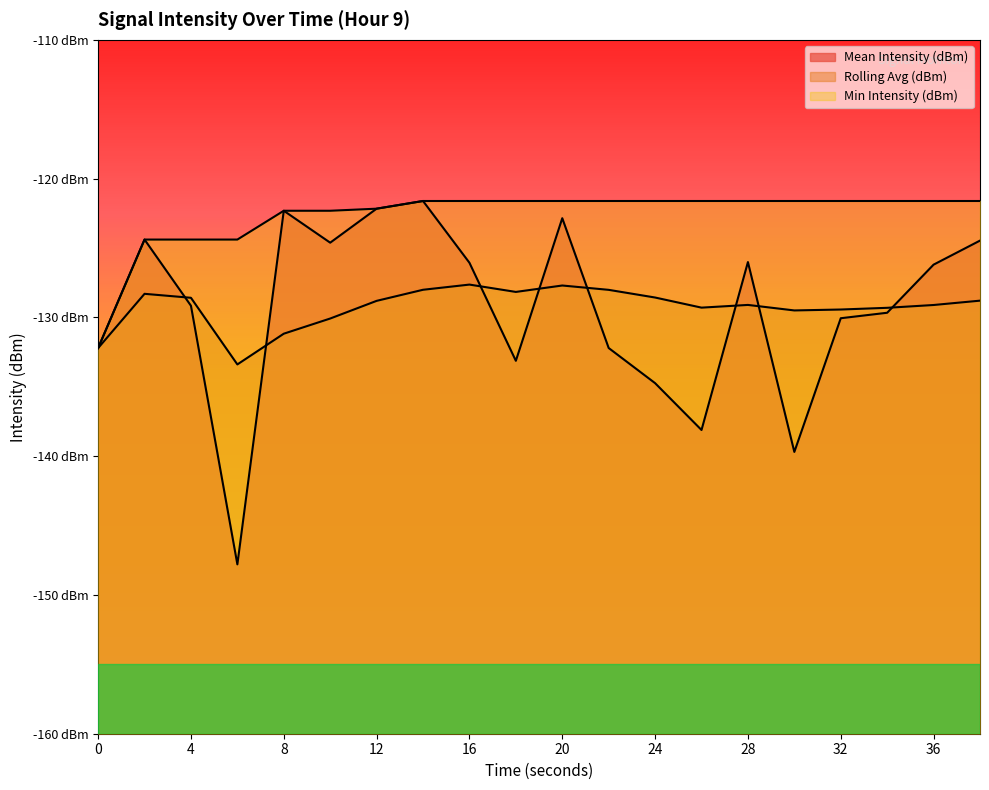

What is the maximum value for Min Intensity (dBm)?

-121.6